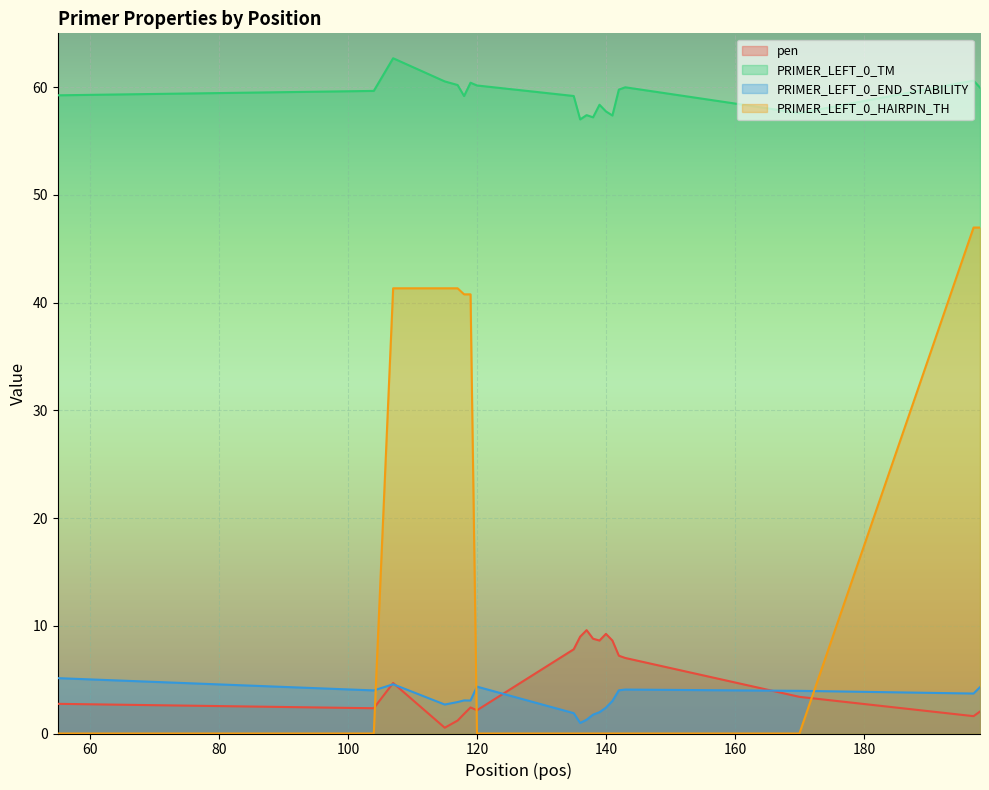

Where does the pen series first go above 4?

107